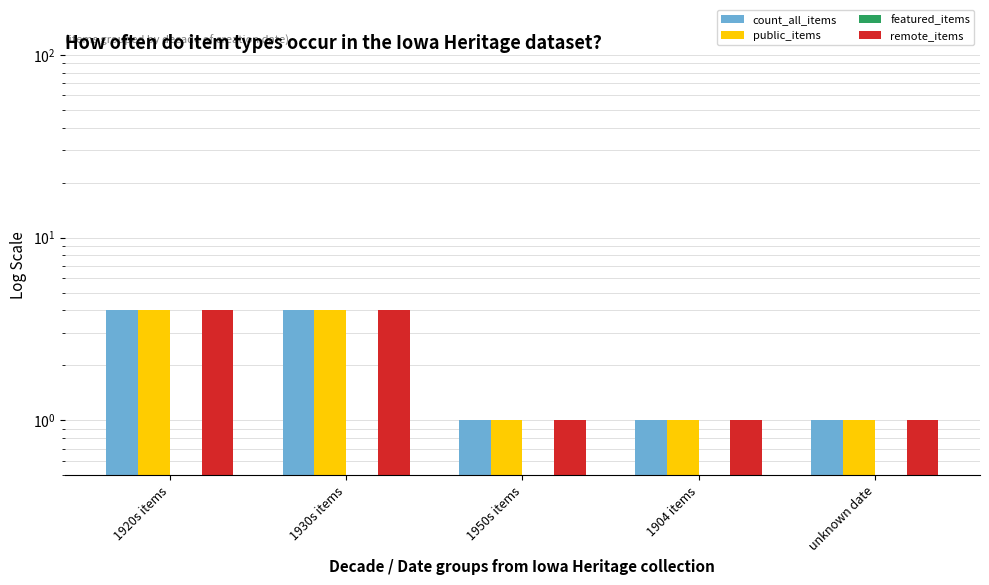

What is the difference between the maximum and minimum values in the count_all_items series?

3.0